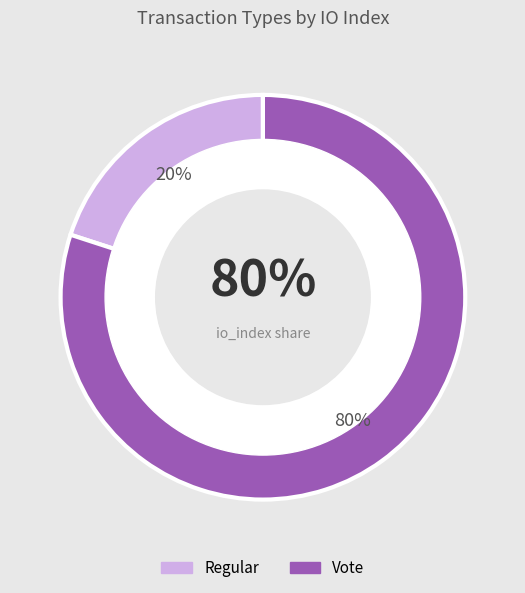

Is Regular the majority of the pie?

No